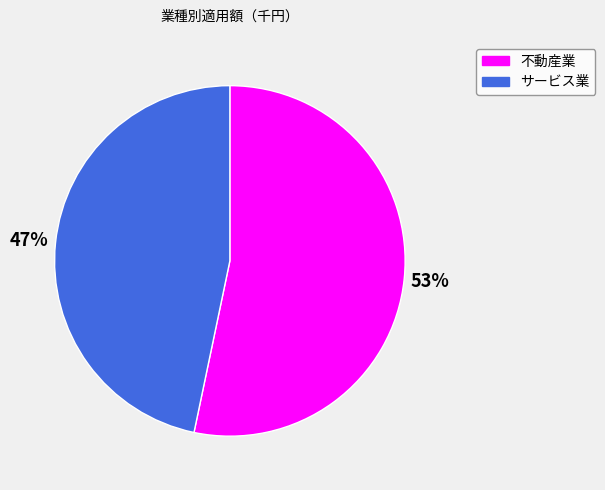

Is it true that 不動産業 is 68% of the pie?

False